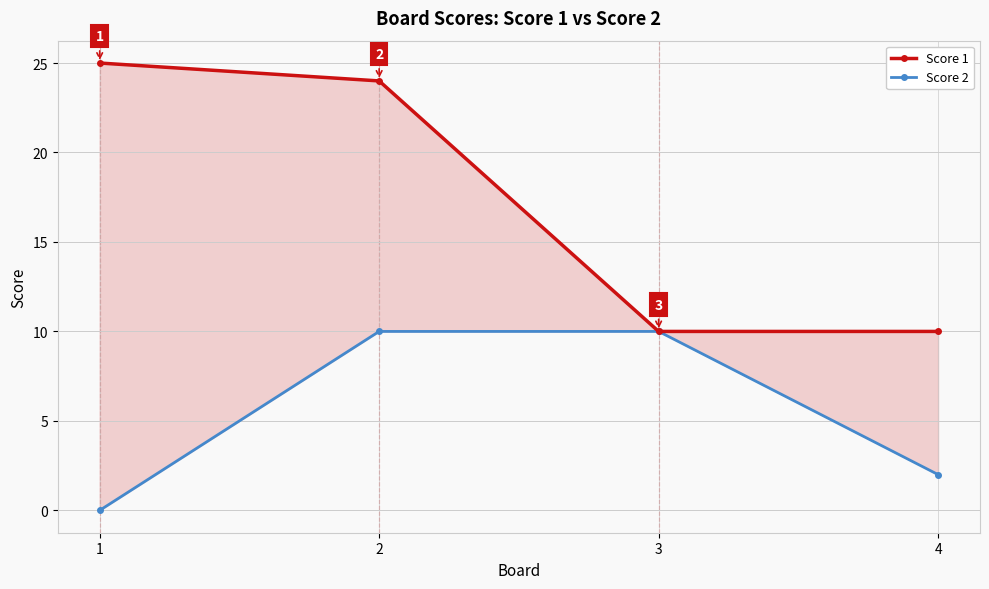

What is the difference between the maximum and minimum values in the Score 1 series?

15